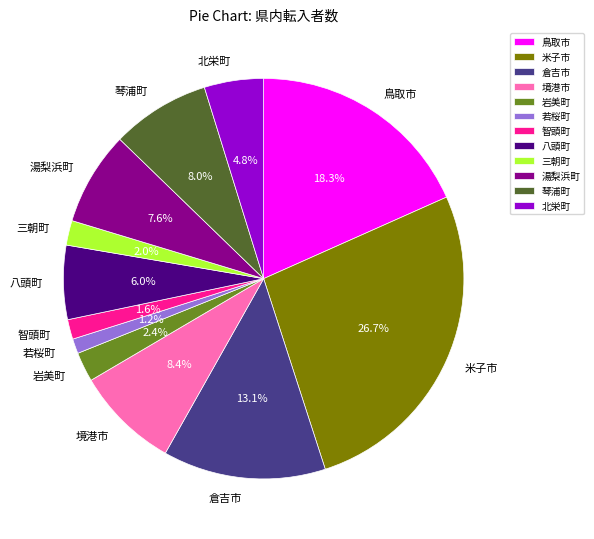

Which category has the biggest portion of the pie?

米子市